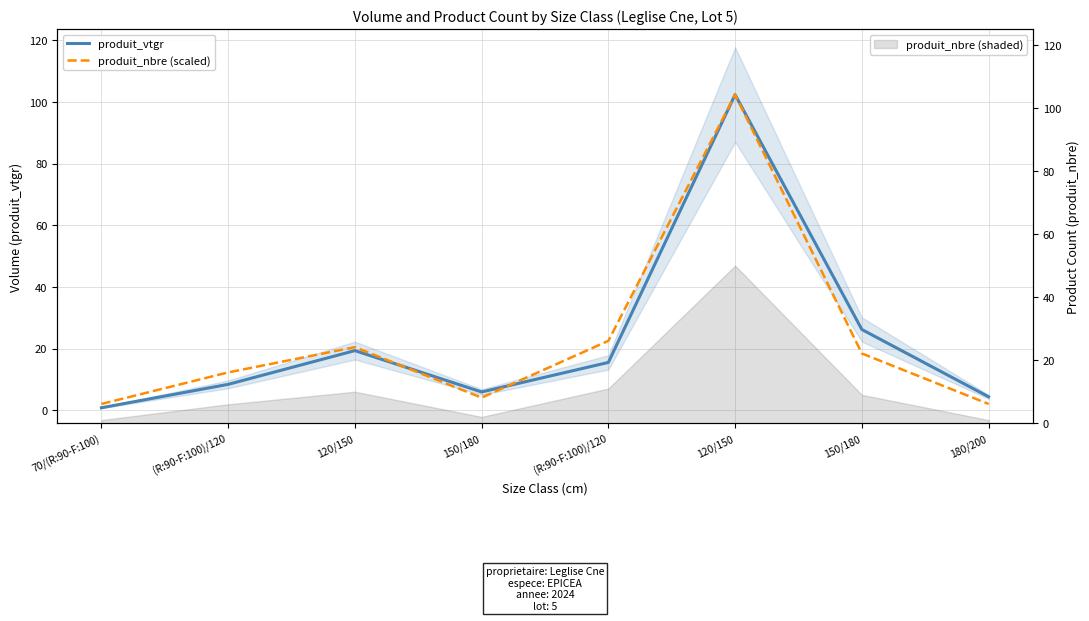

Reading left to right, transcribe all the data shown in this chart.

produit_vtgr: 0.8	8.4	19.3	5.9	15.5	102.3	26.2	4.4
produit_nbre (scaled): 2.0	12.3	20.5	4.1	22.5	102.3	18.4	2.0